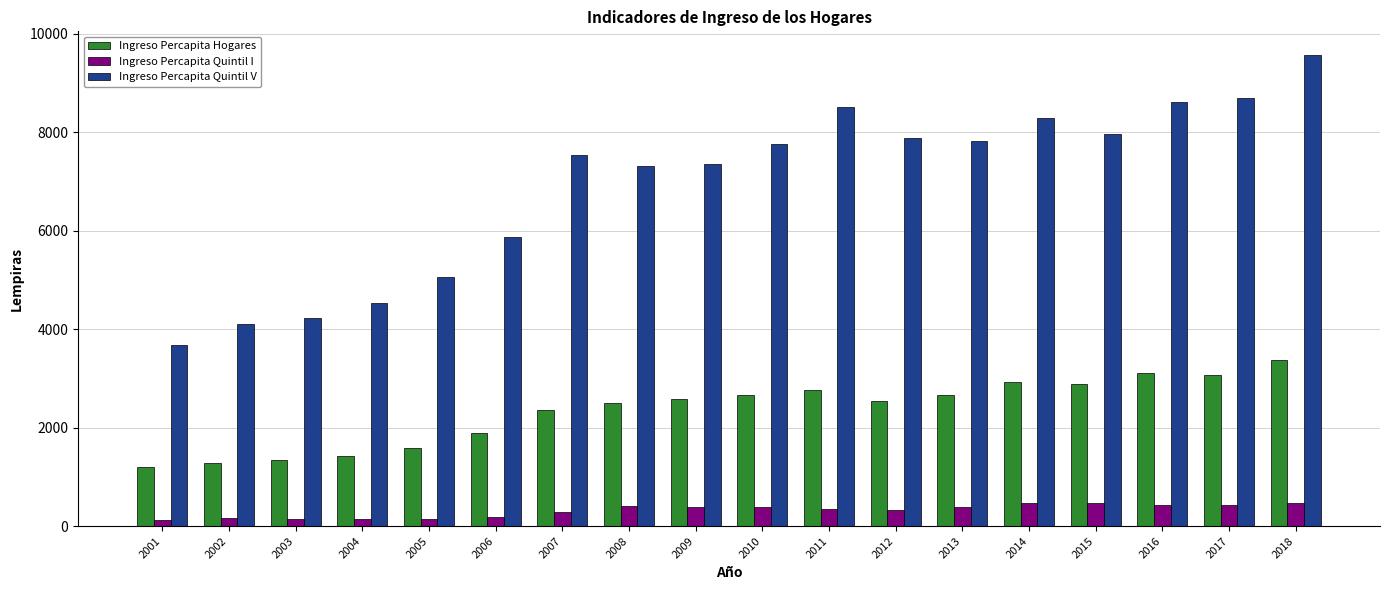

What is the spread (max minus min) of values at 2006?

5695.3